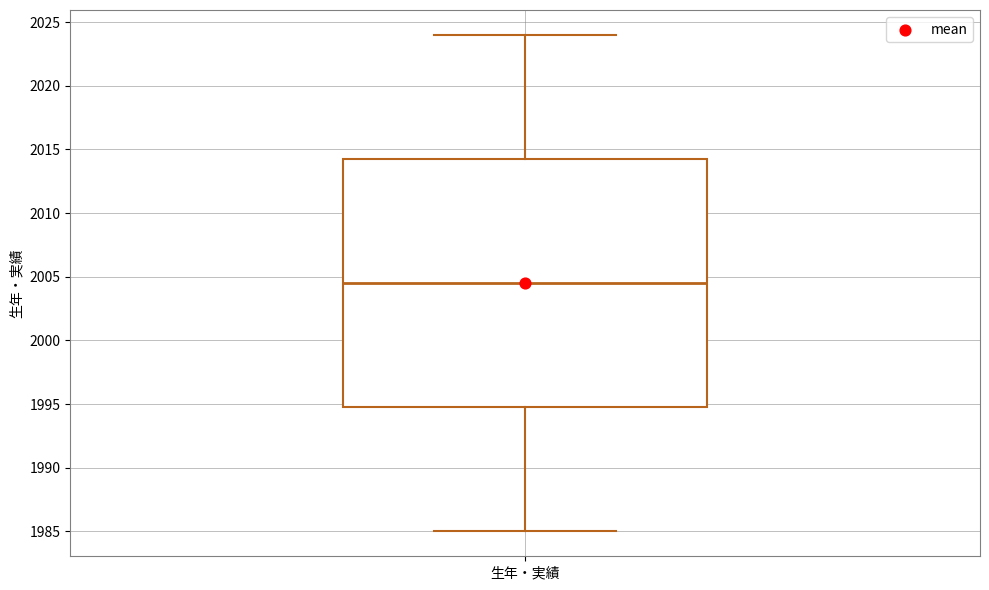

Transcribe this box plot: give where the median line is, the range the box spans, and where the two whiskers end, as read against the y-axis. The values are not printed on the chart, so give them approximately, as read against the axis.

median 2004.5, box 1995.0 to 2014.5, whiskers 1985.0 to 2024.0